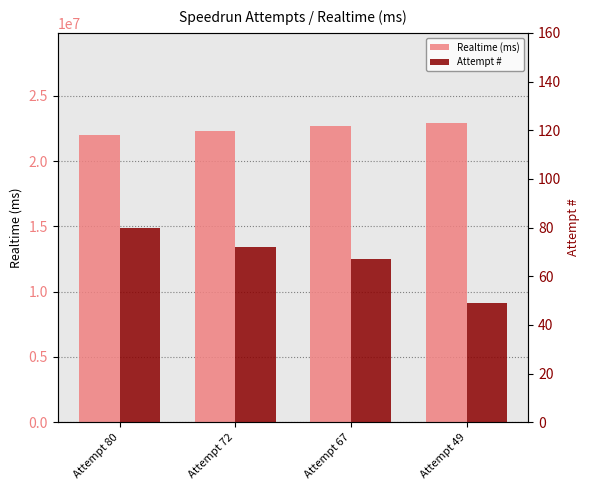

How many distinct data groups are displayed?

2